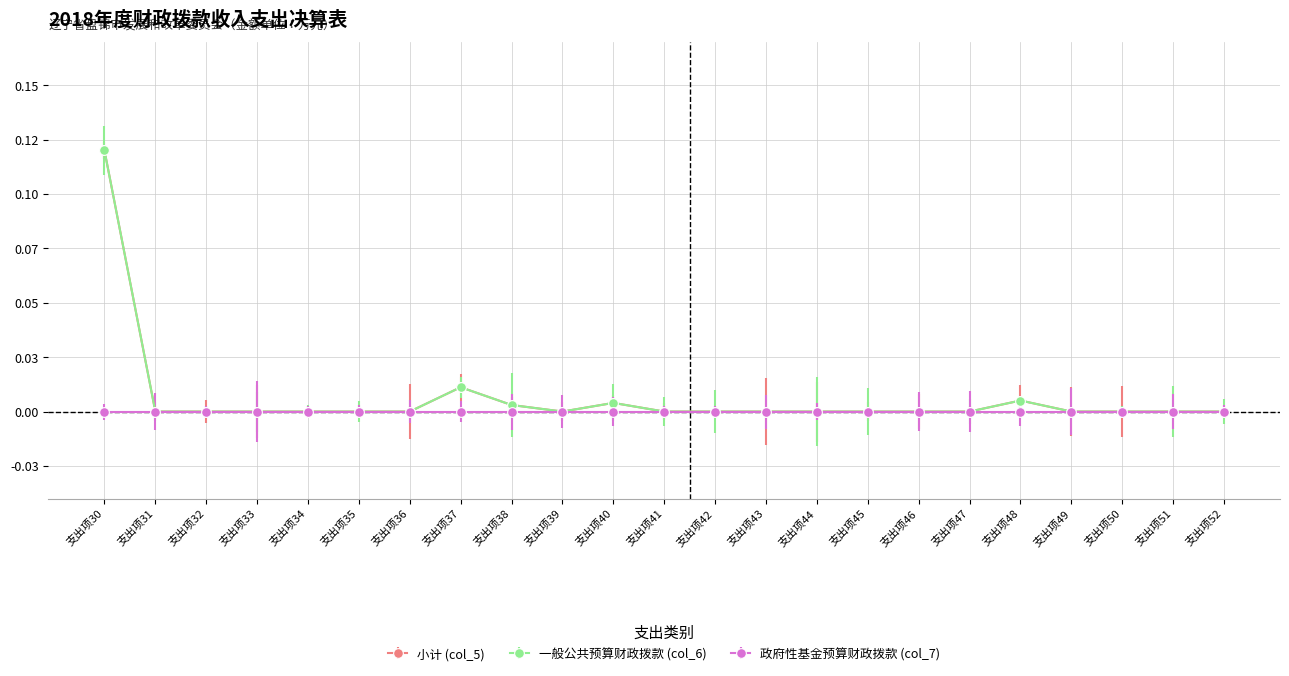

Is this an area chart (filled region under the line)?

No